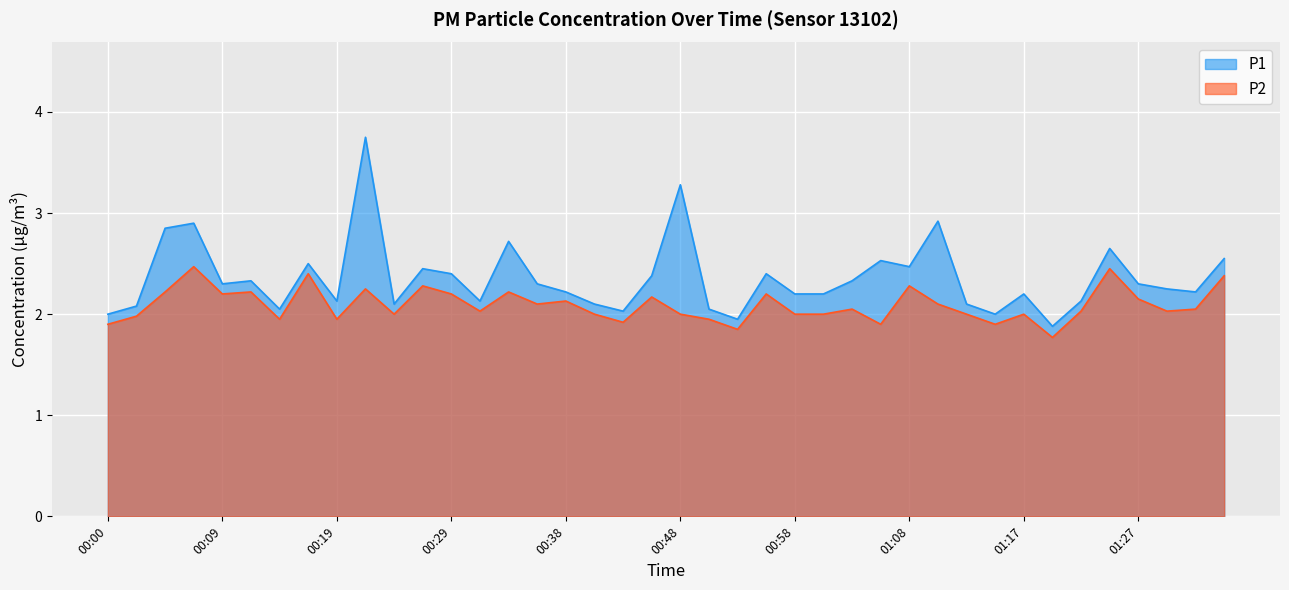

What is the label of the 36th point from the right?

00:09